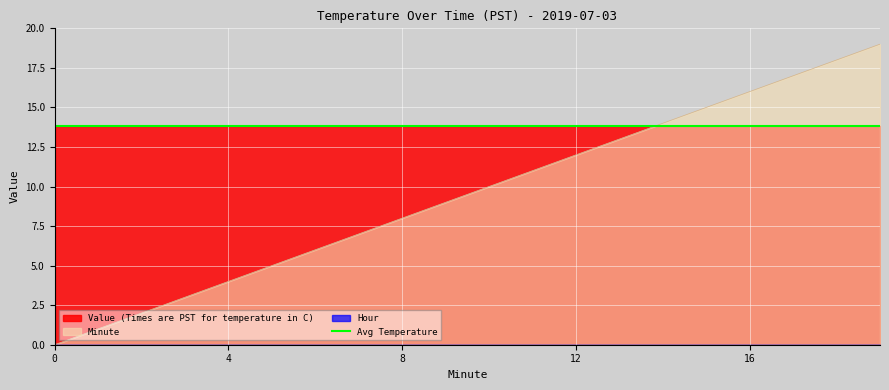

What is the difference between the Minute values at 3 and 14?

11.0